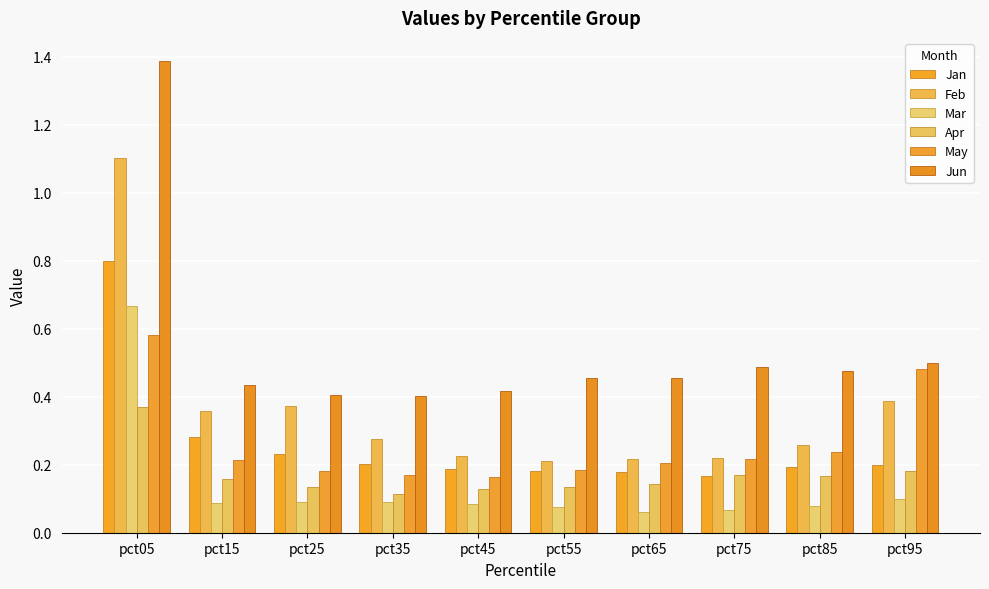

Are the bars horizontal?

No